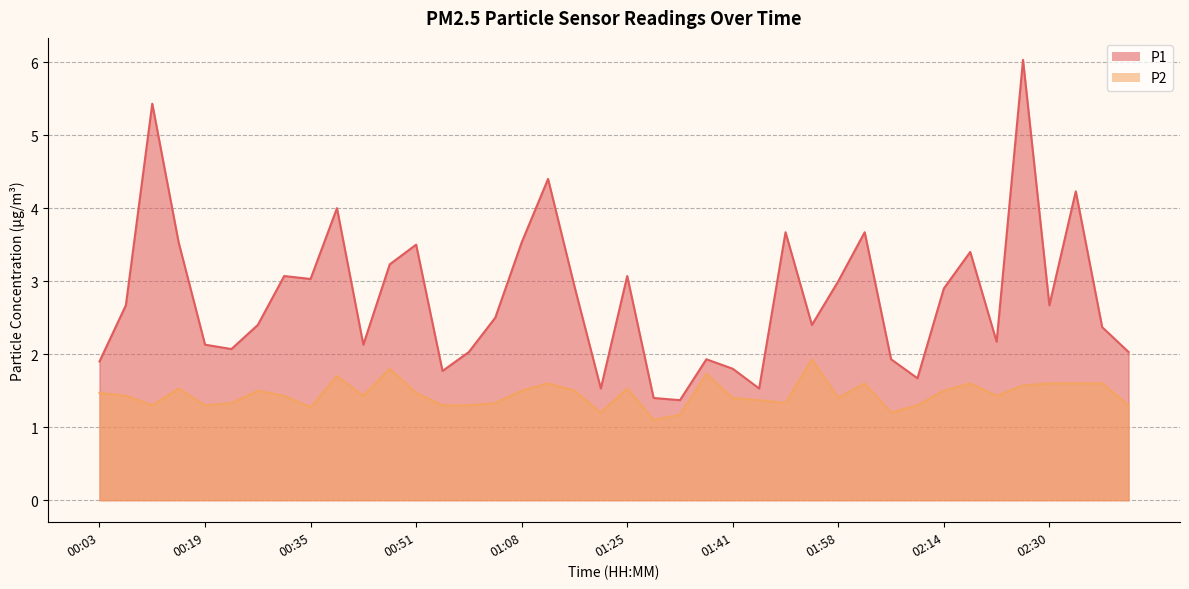

What is the difference between the P2 values at 00:15 and 00:43?

0.1